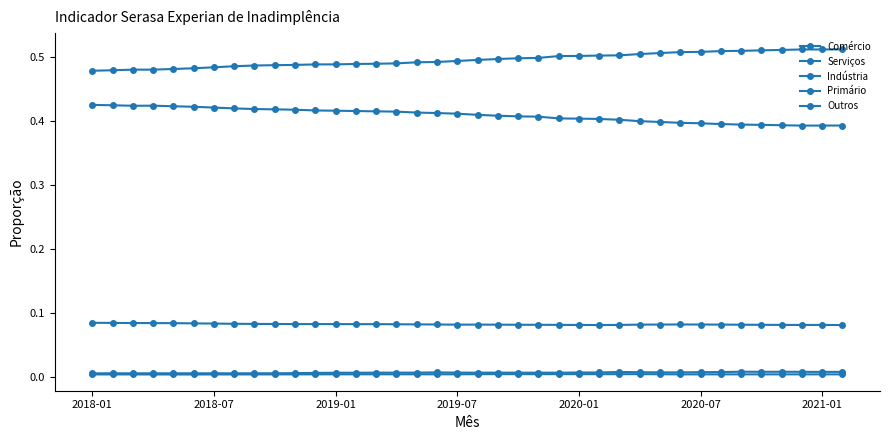

Where is the first local minimum for Serviços?

2019-07